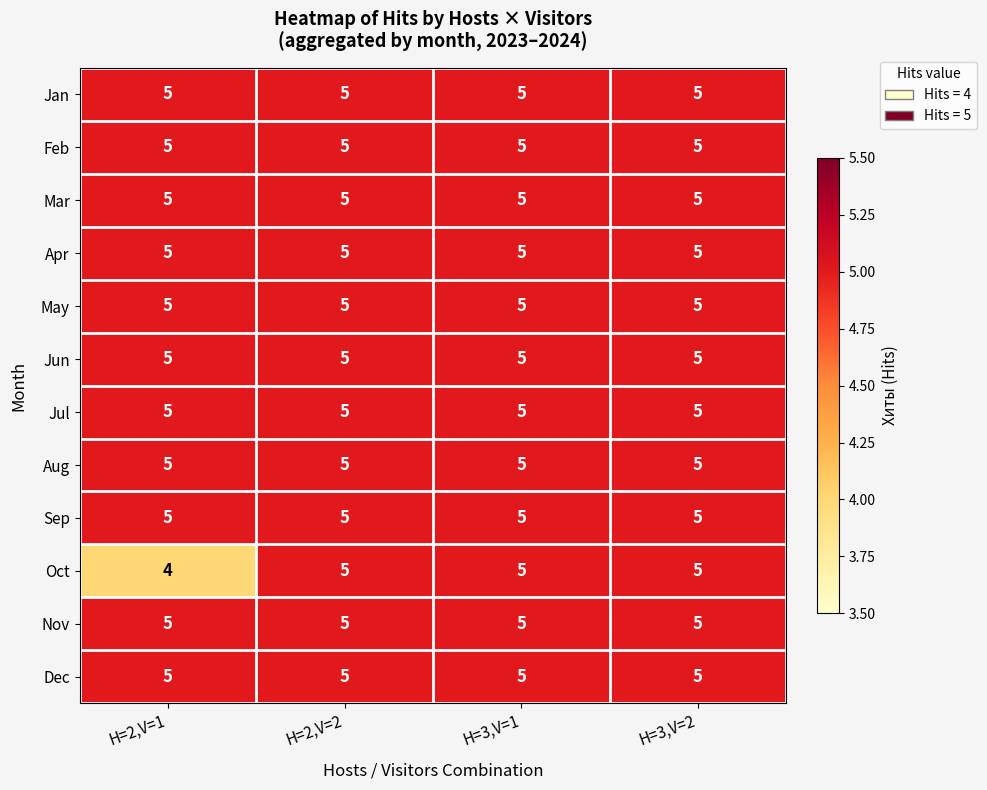

Which series has the widest spread of values?

Oct